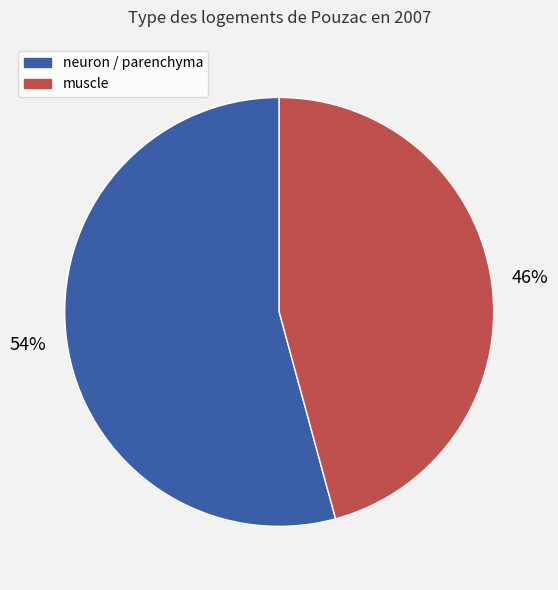

Does neuron / parenchyma account for over 50% of the chart?

Yes